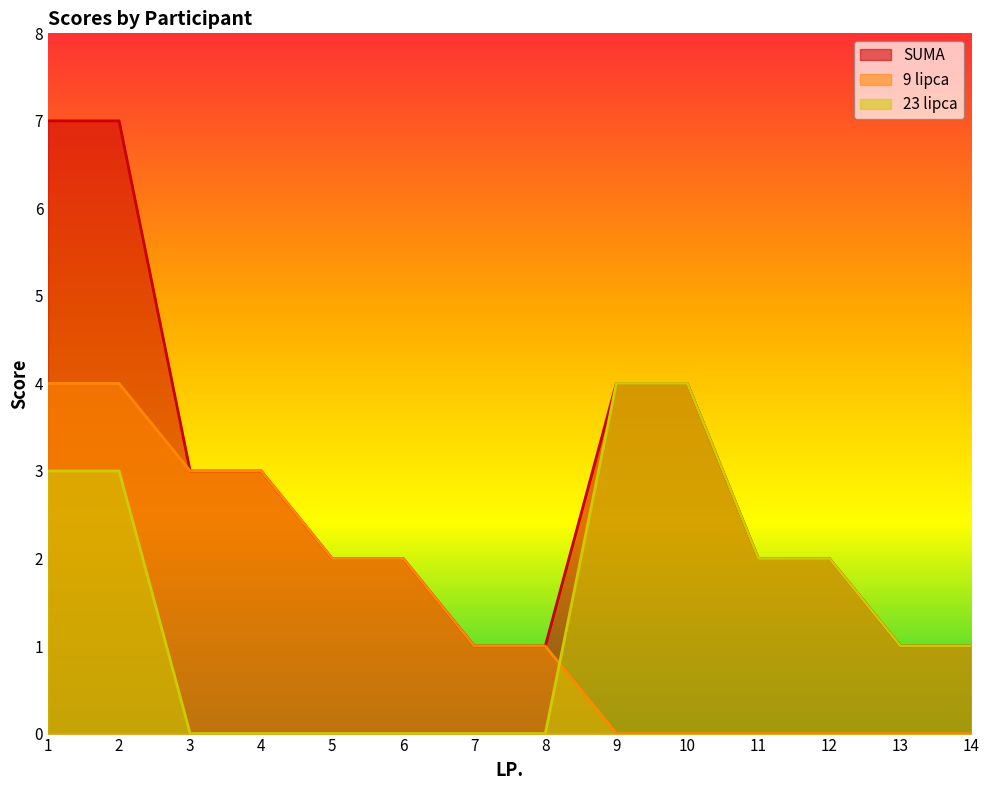

True or false: 23 lipca and SUMA cross at least once.

False